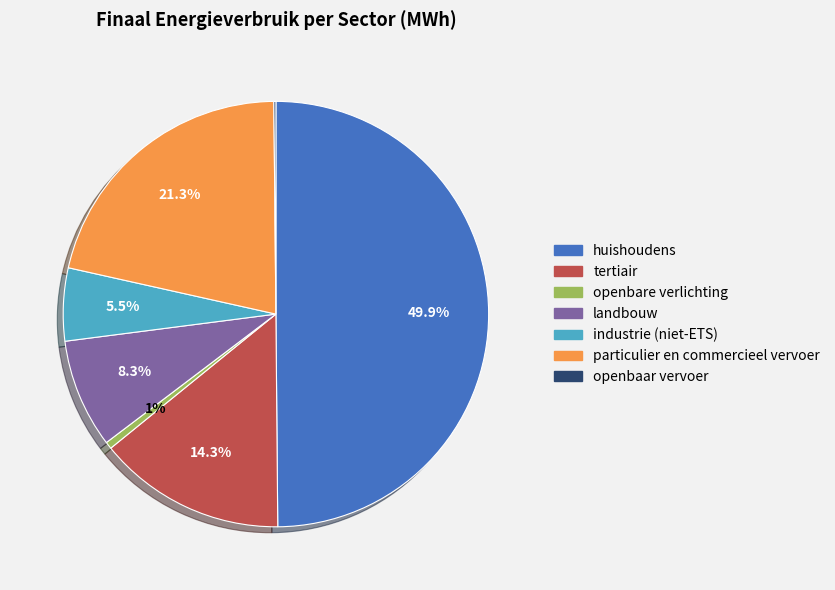

The landbouw slice represents 8% of the pie. True or false?

True